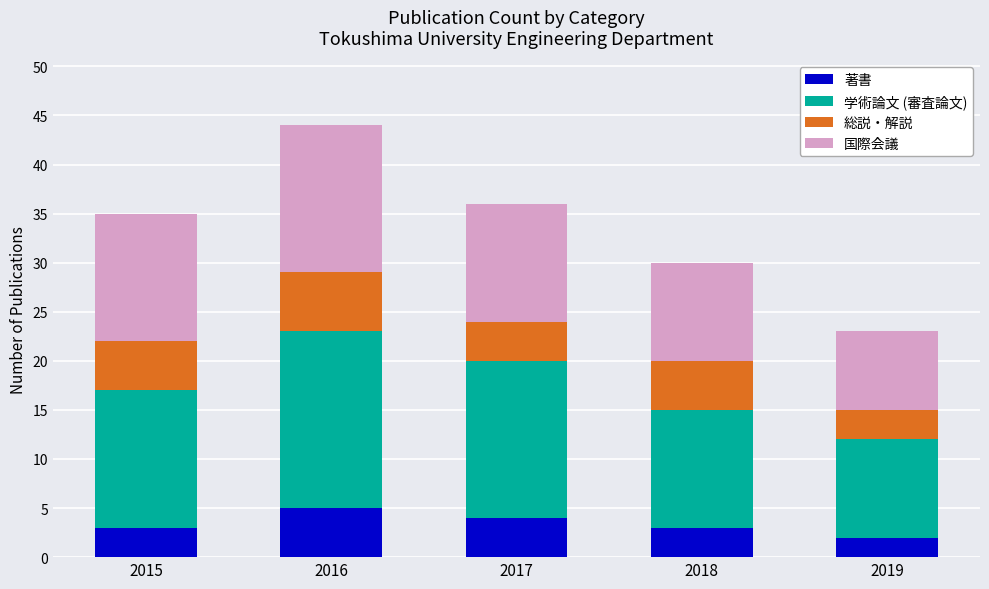

The value of 著書 at 2019 is 2. True or false?

True